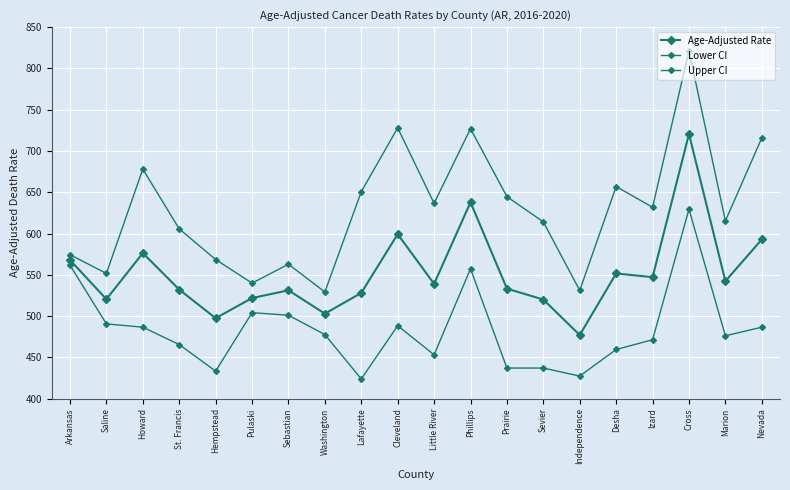

How many data points in Lower CI are less than 477?

10